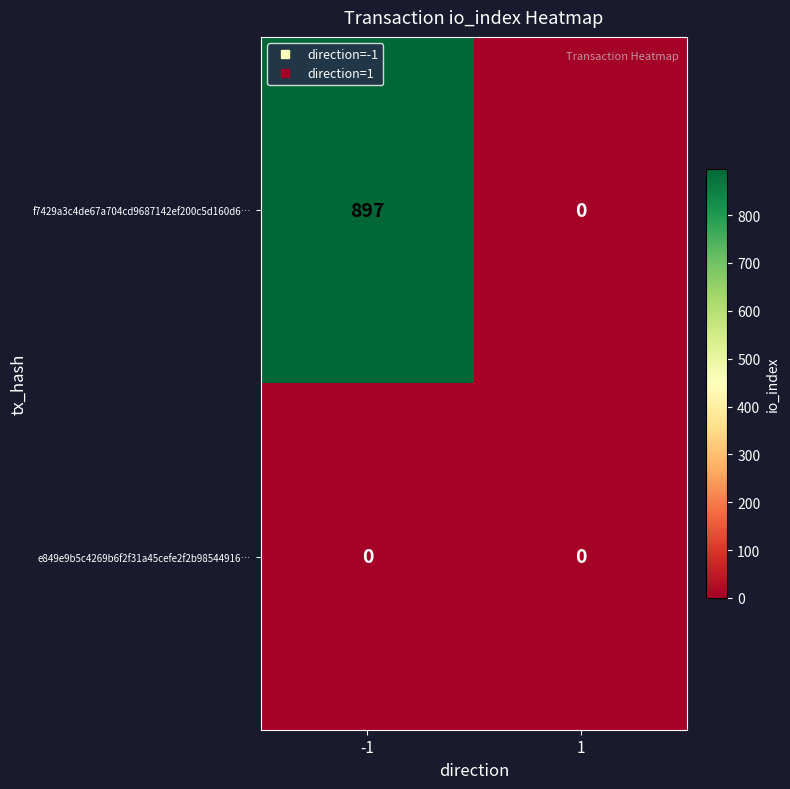

List the series in order of their overall mean, highest first.

f7429a3c4de67a704cd9687142ef200c5d160d6…, e849e9b5c4269b6f2f31a45cefe2f2b98544916…